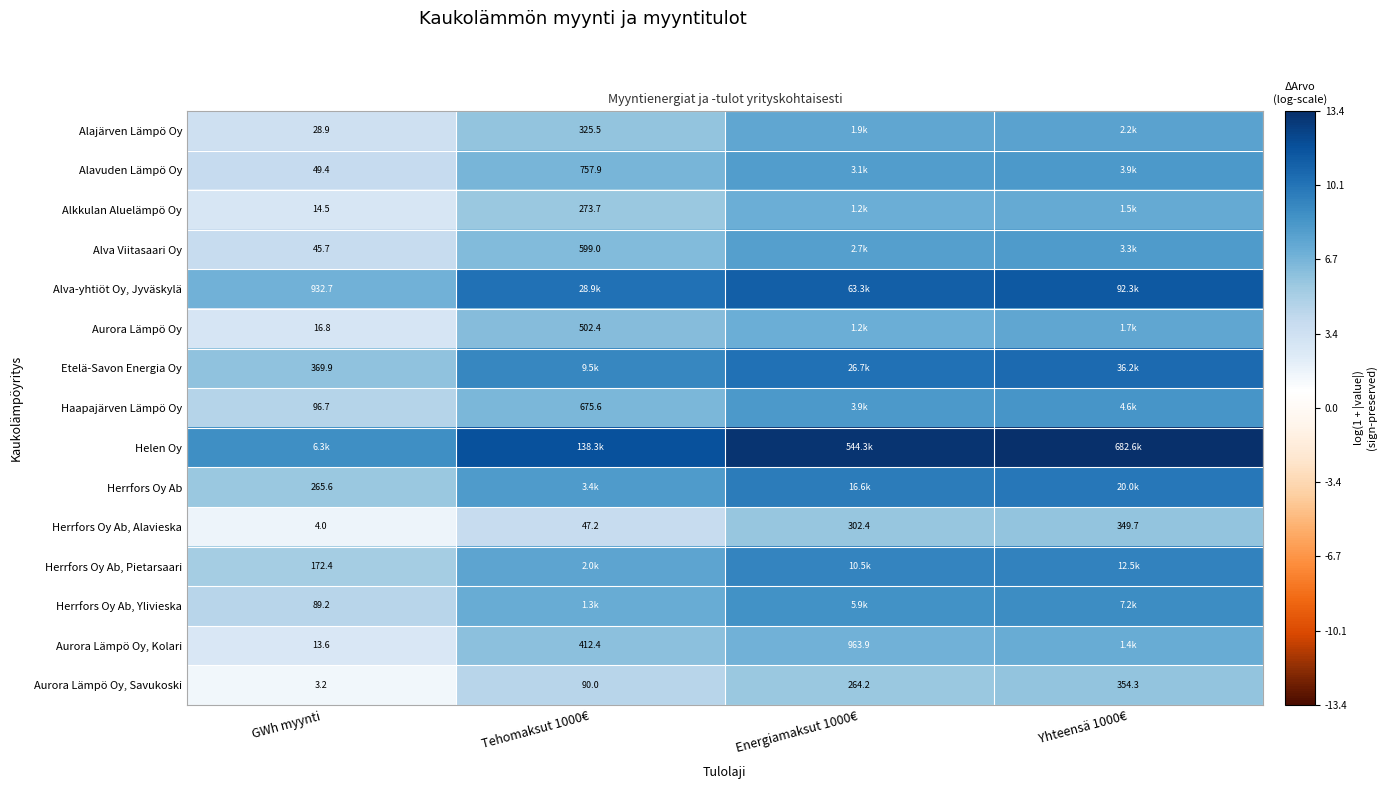

The Haapajärven Lämpö Oy series shows 6.5 at GWh myynti. True or false?

False